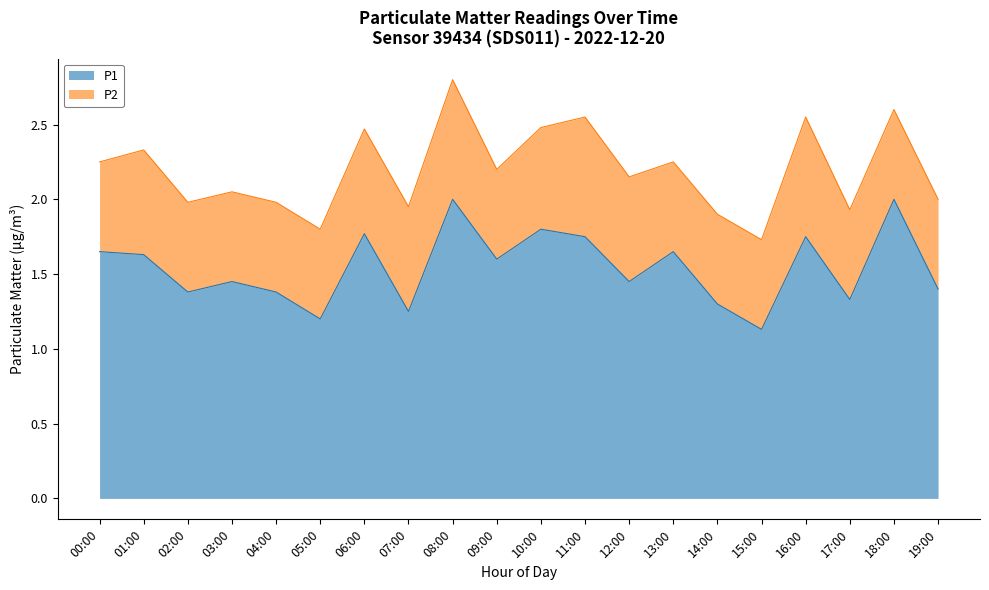

The chart shows a value of 1.8 at 06:00. True or false?

True